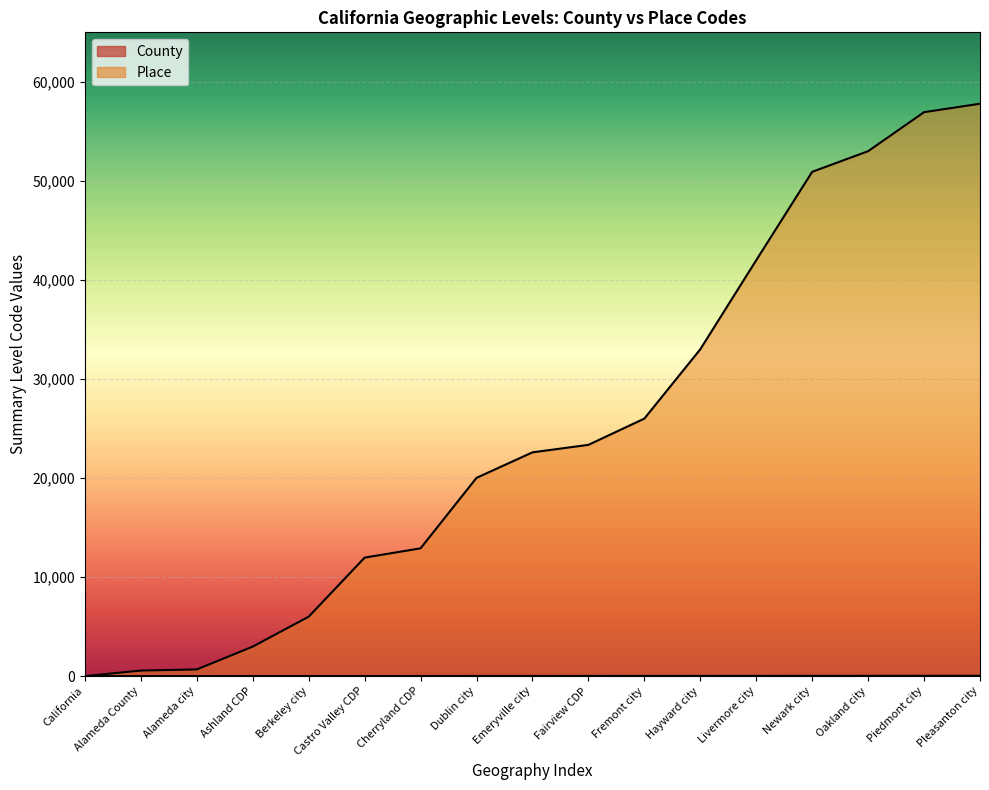

Which series has the largest range (max minus min)?

Place